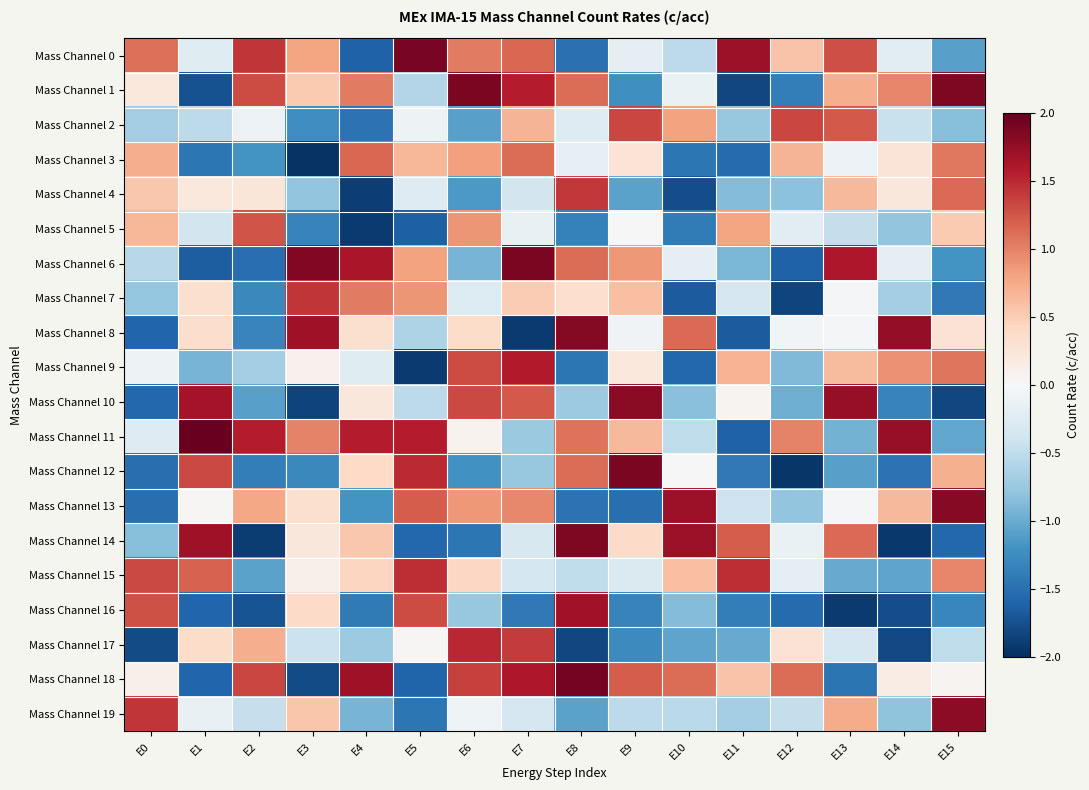

List the series in order of their peak value, highest first.

Mass Channel 11, Mass Channel 18, Mass Channel 0, Mass Channel 12, Mass Channel 1, Mass Channel 6, Mass Channel 14, Mass Channel 8, Mass Channel 13, Mass Channel 10, Mass Channel 19, Mass Channel 16, Mass Channel 9, Mass Channel 17, Mass Channel 15, Mass Channel 7, Mass Channel 4, Mass Channel 2, Mass Channel 5, Mass Channel 3